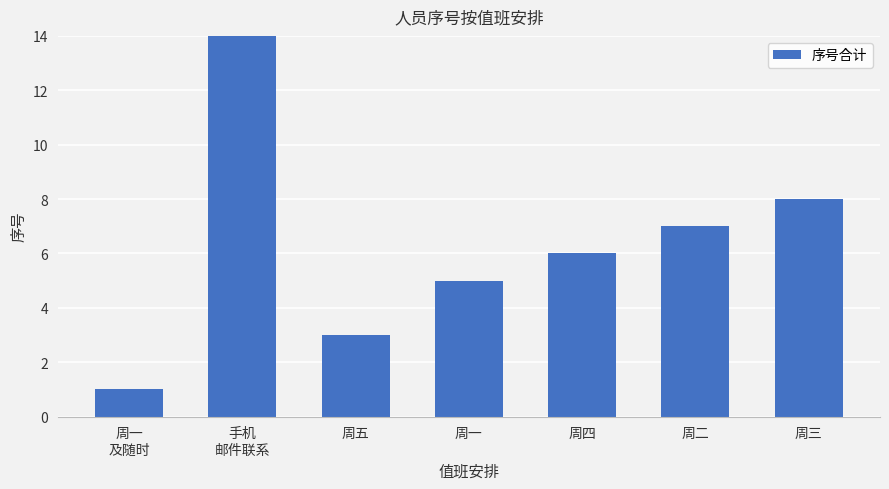

Read the value at 周二, to the nearest 5.

5